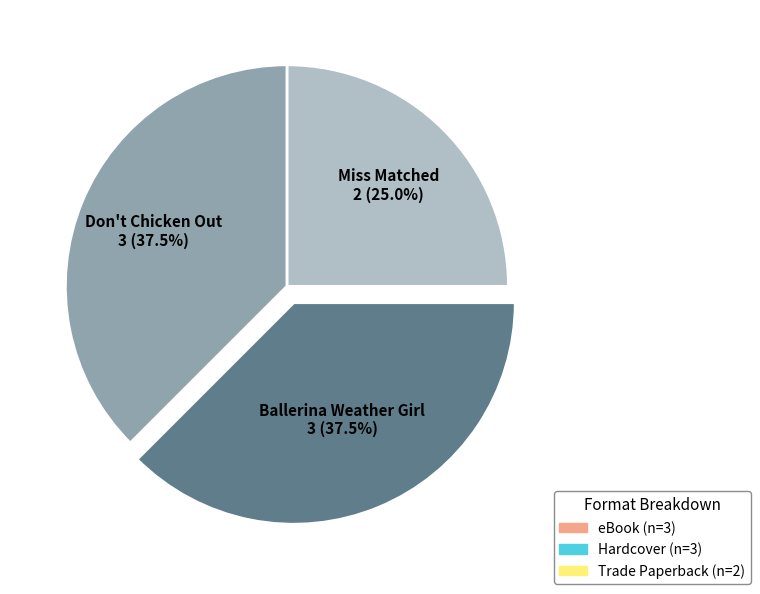

Does Ballerina Weather Girl represent more than half of the total?

No